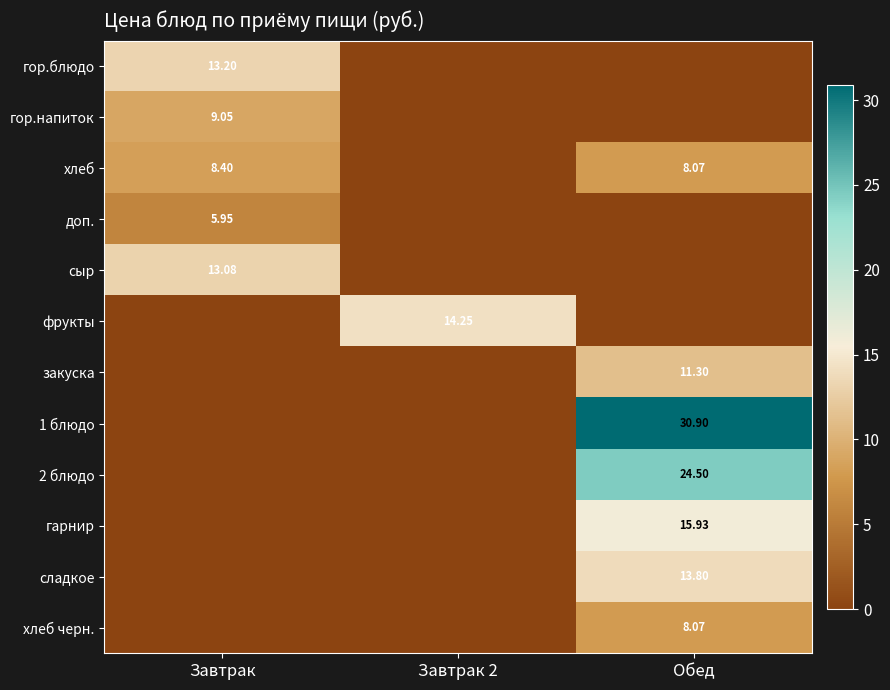

What is the maximum value for сладкое?

13.8